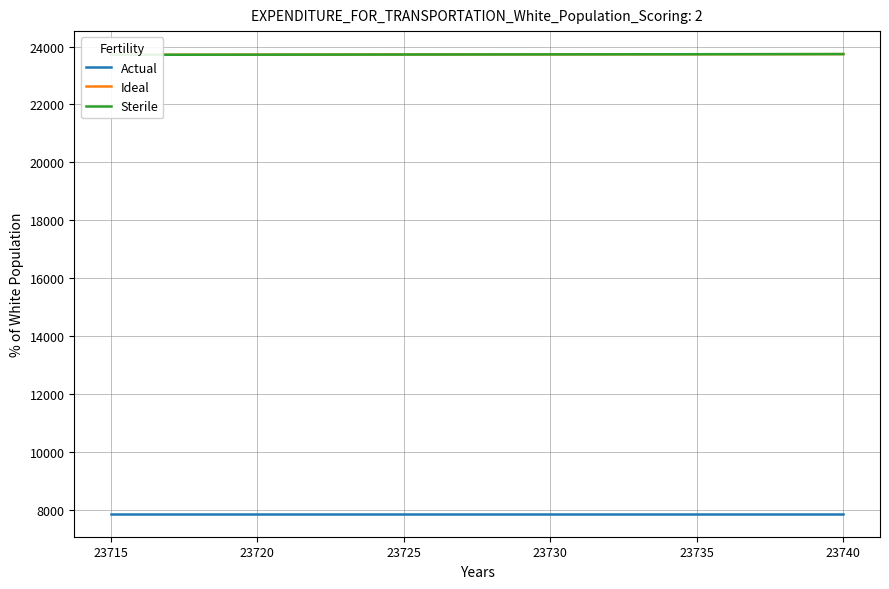

Is the value of Sterile at 23730 greater than the value of Actual at 23730?

Yes